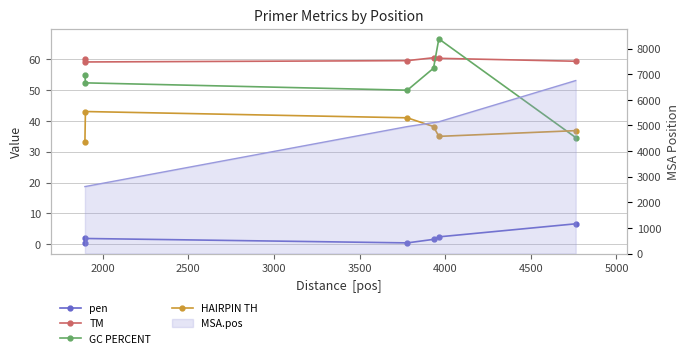

What is the difference between the second highest and minimum values in the TM series?

1.2